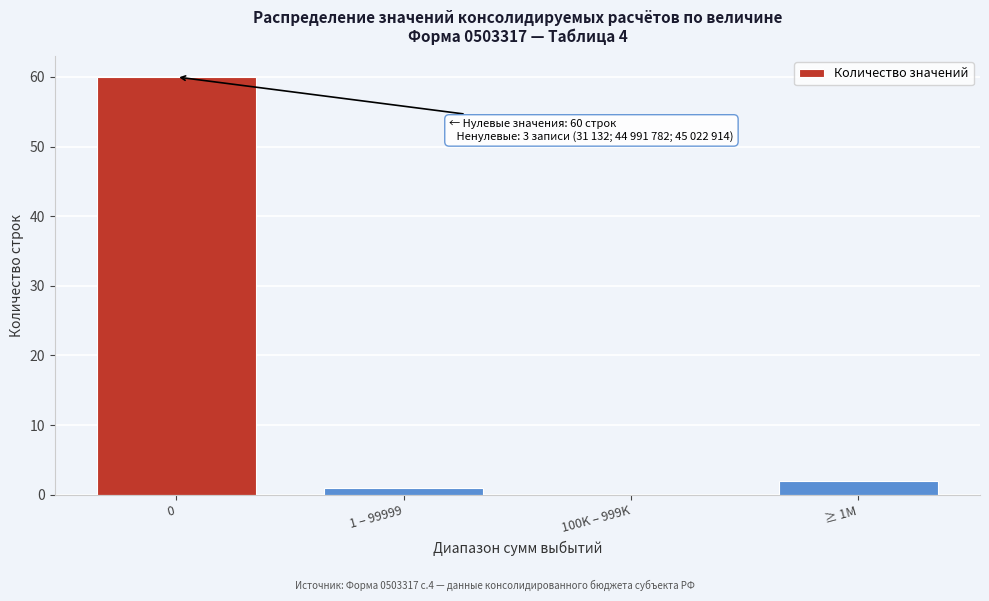

Reading left to right, what are all the values shown in this chart?

0=60	1 – 99999=1	100K – 999K=0	≥ 1M=2